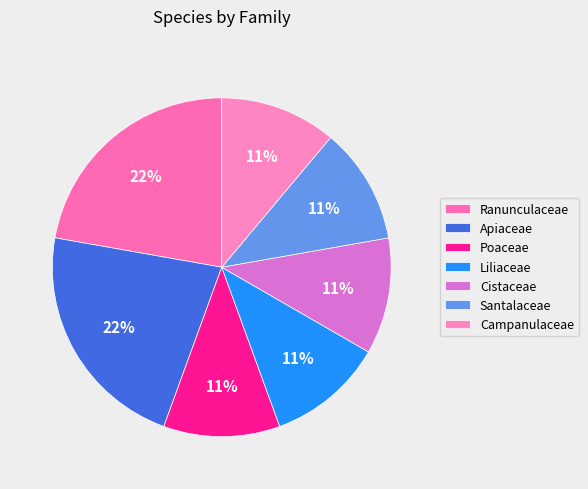

How many segments does this pie chart have?

7